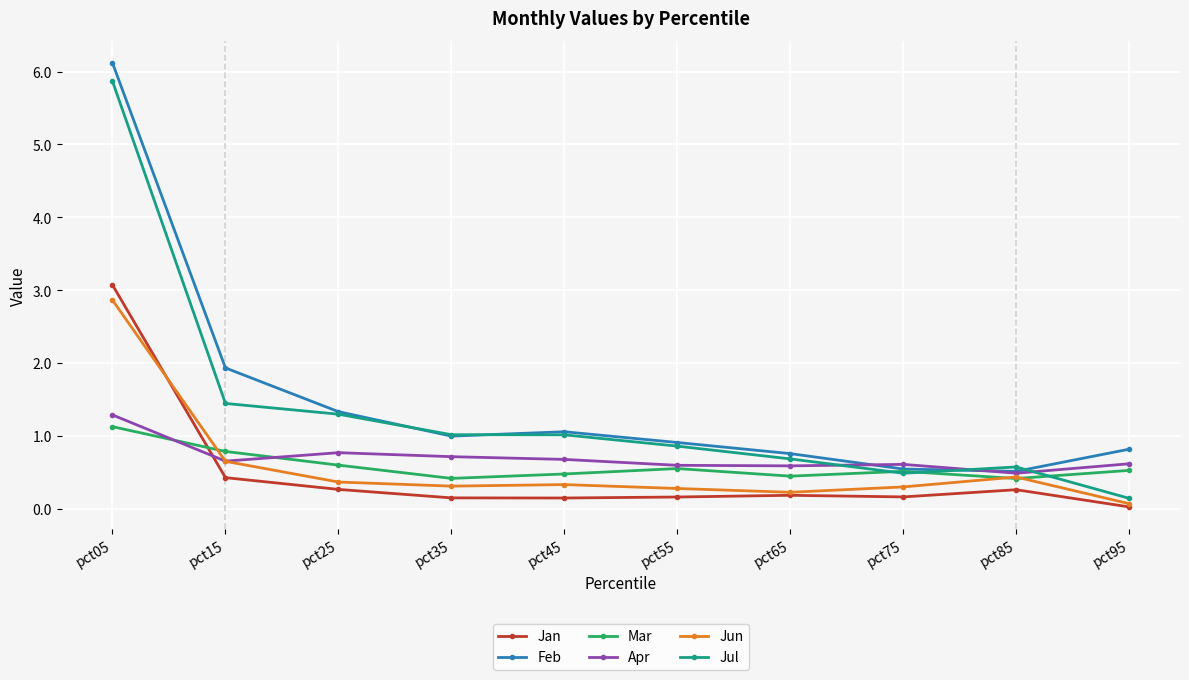

Does the chart have visible grid lines?

Yes